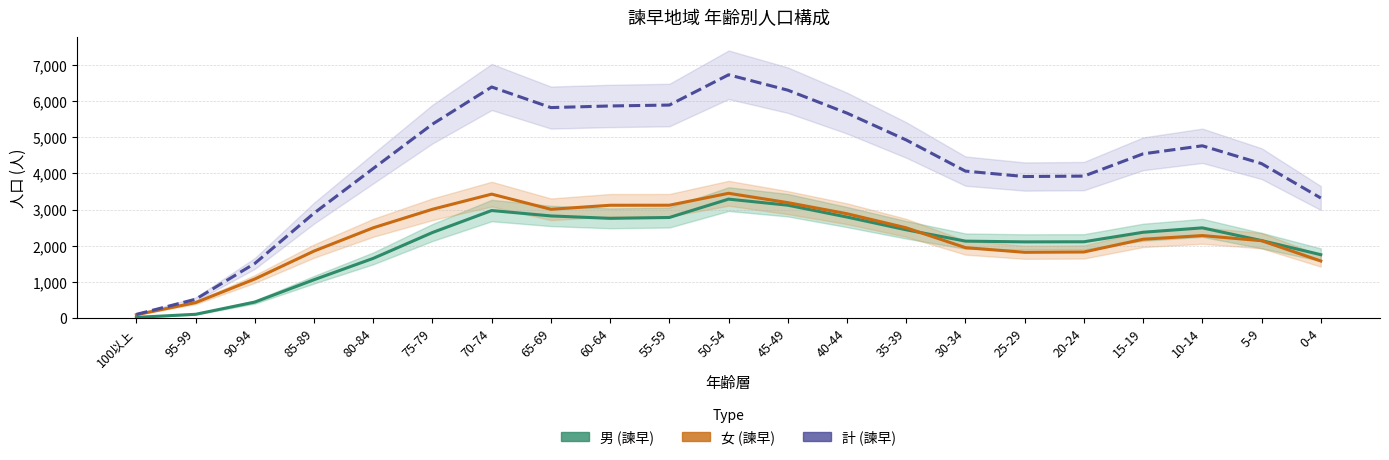

Which label corresponds to the smallest value in the chart?

100以上